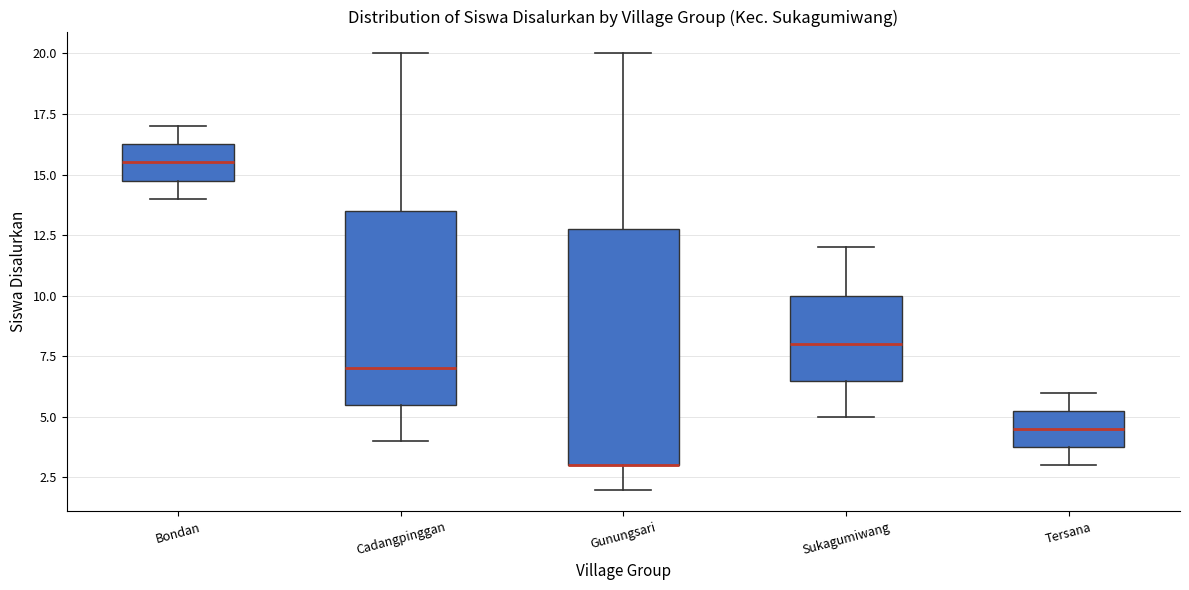

Comparing the boxes themselves (not the whiskers), which one is the tallest?

Gunungsari